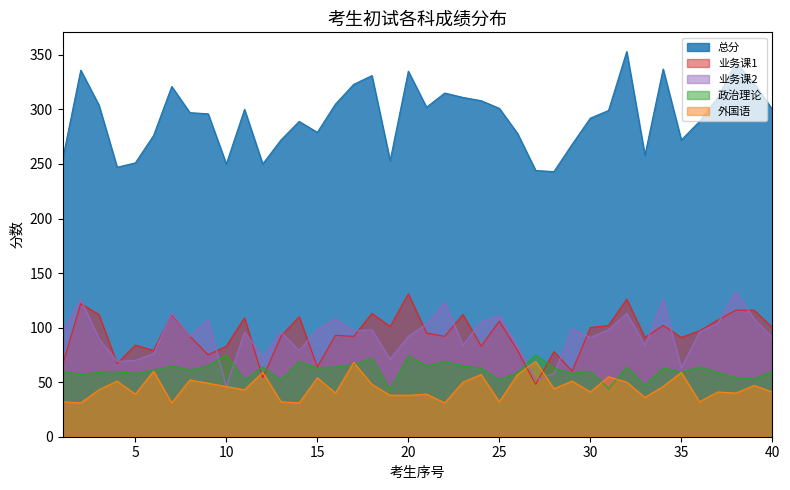

Which category has the lowest value in the 外国语 series?

2